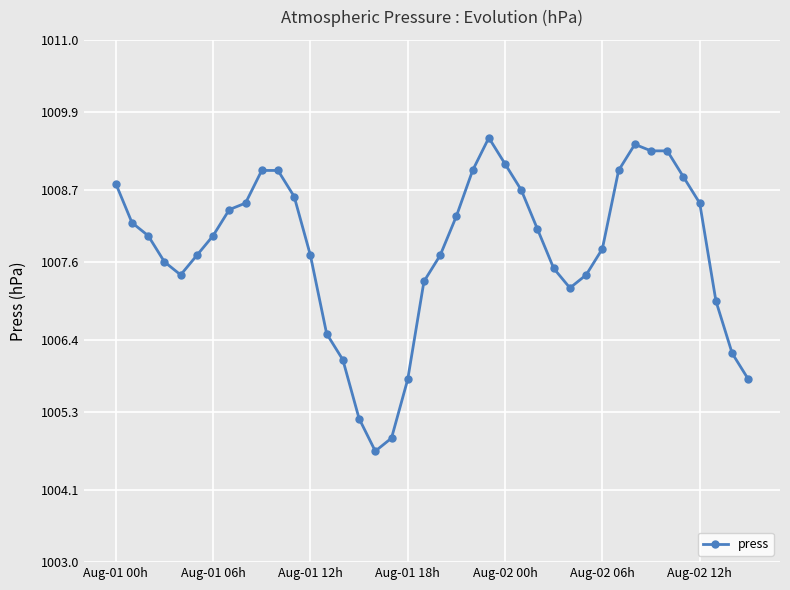

How many series are shown in this chart?

1